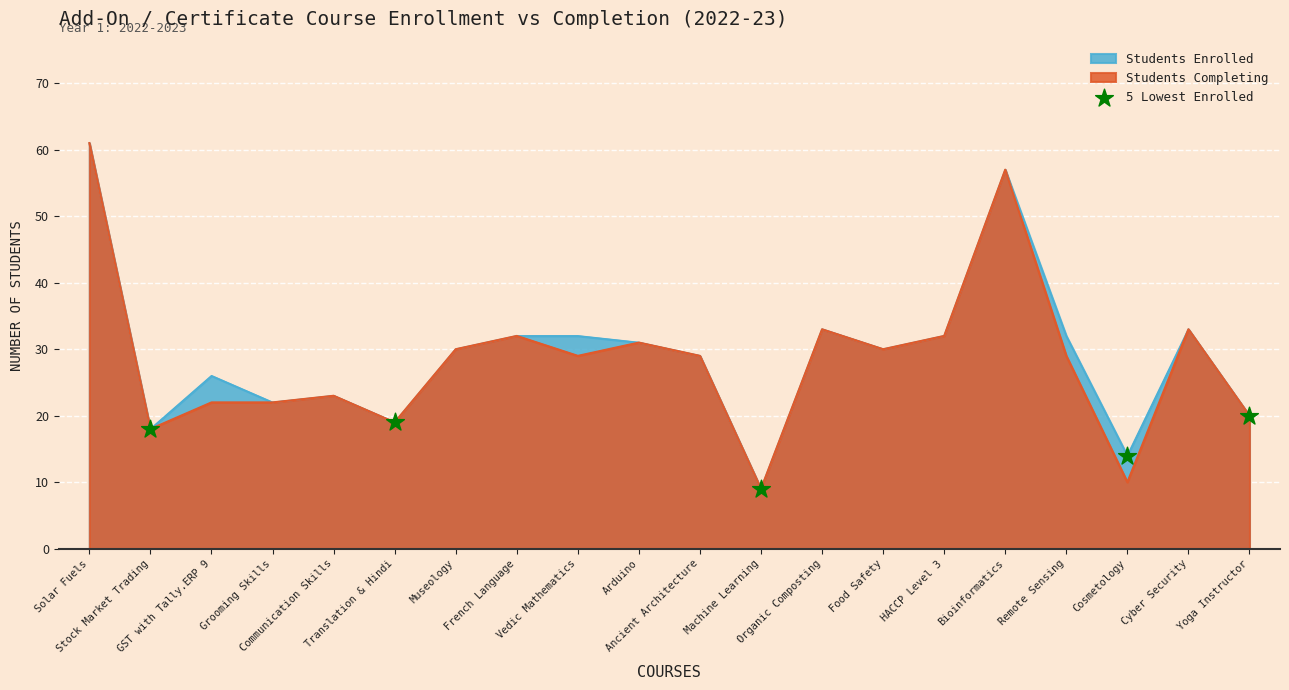

What is the maximum value for Students Completing?

61